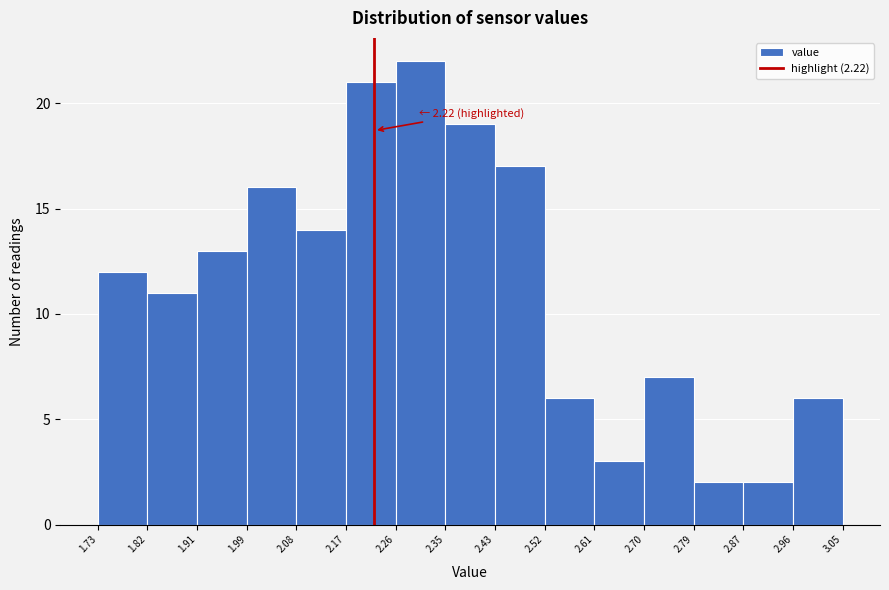

Over which range of the x-axis is the bar tallest?

2.26 to 2.35